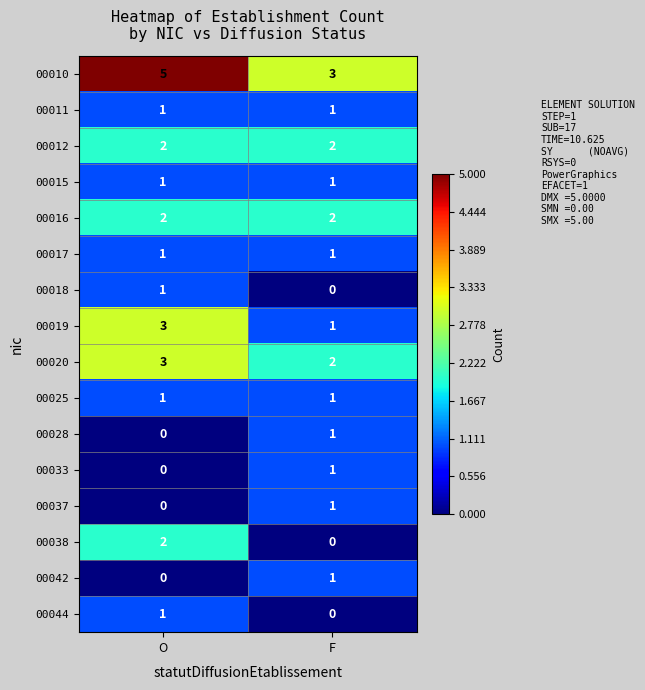

Which series has the largest total across all categories?

00010